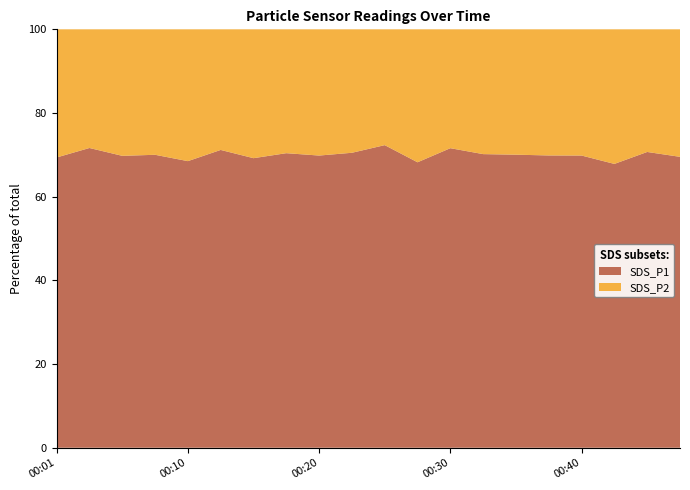

What is the highest value of the SDS_P1 series?

72.3